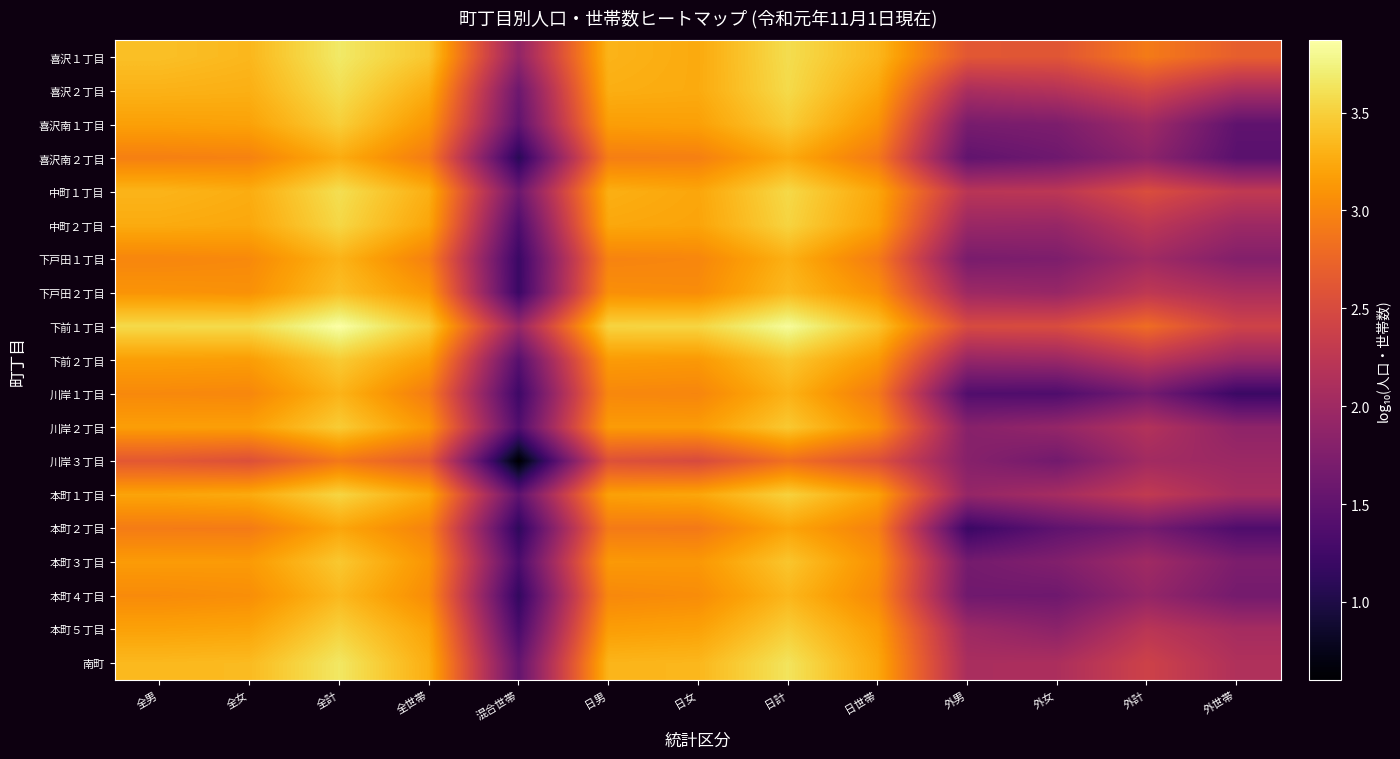

At which category does the chart reach its minimum across all series?

混合世帯